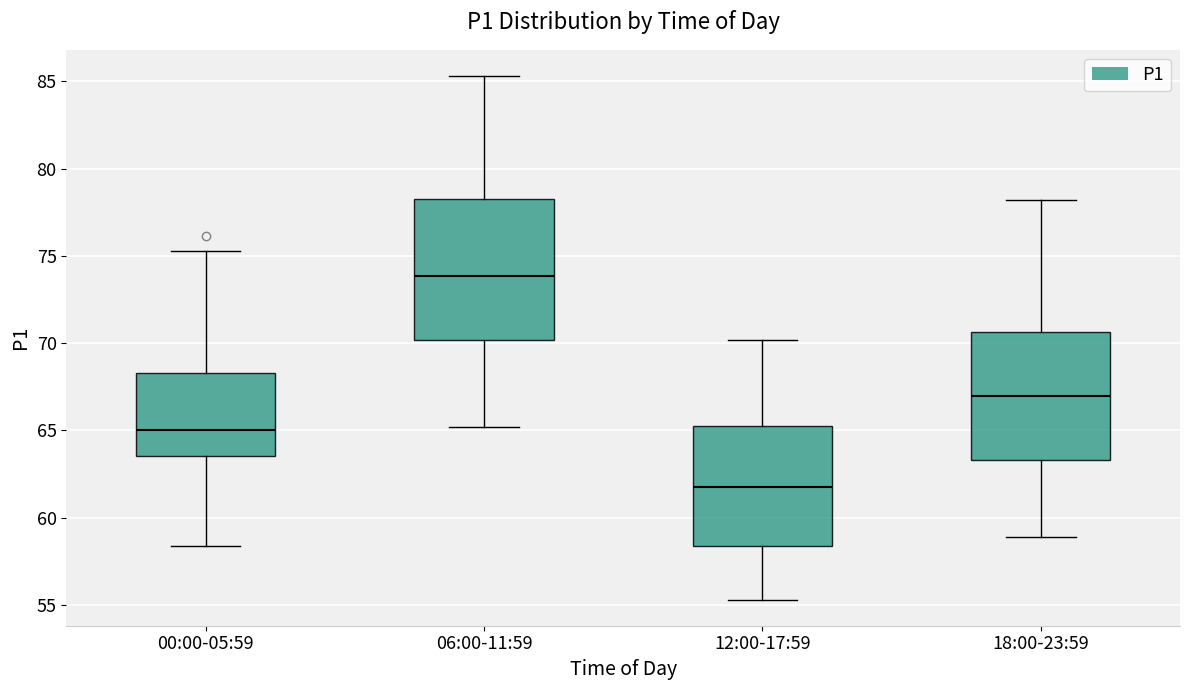

Which box is the tallest, from its lower edge to its upper edge?

06:00-11:59